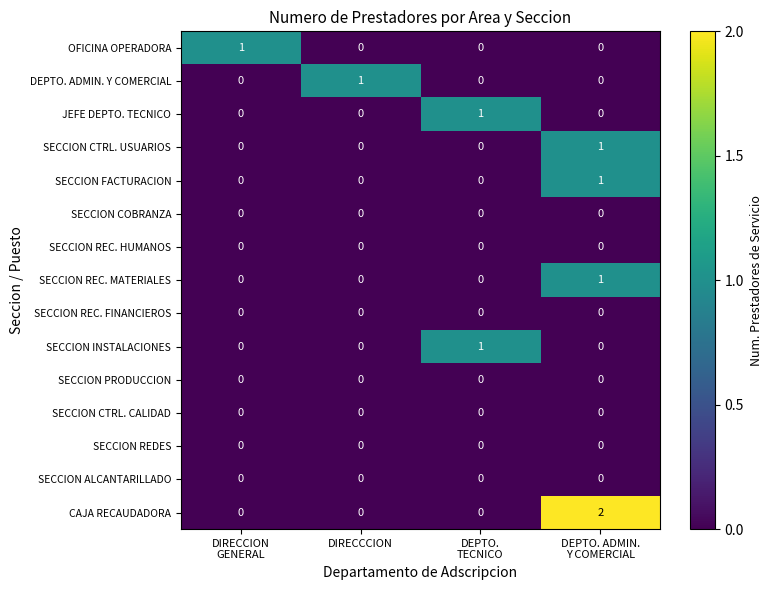

At how many categories does at least one series exceed 0?

4